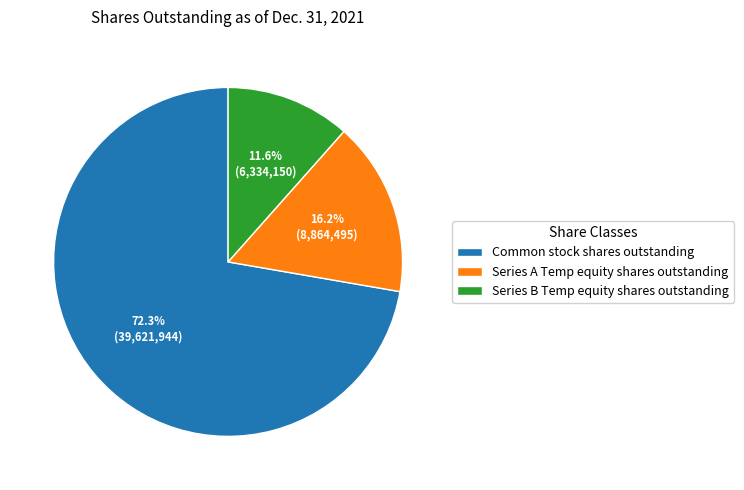

Approximately how many times larger is the value at Common stock shares outstanding compared to Series A Temp equity shares outstanding?

4.5